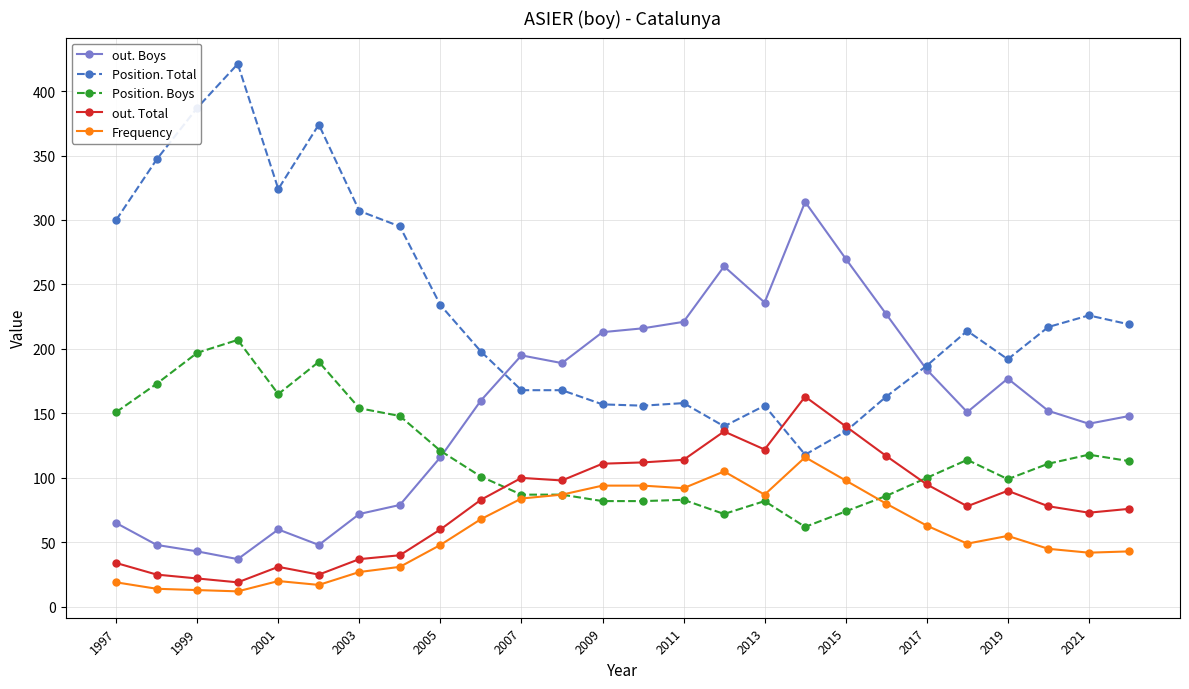

How many categories are shown in the chart?

26